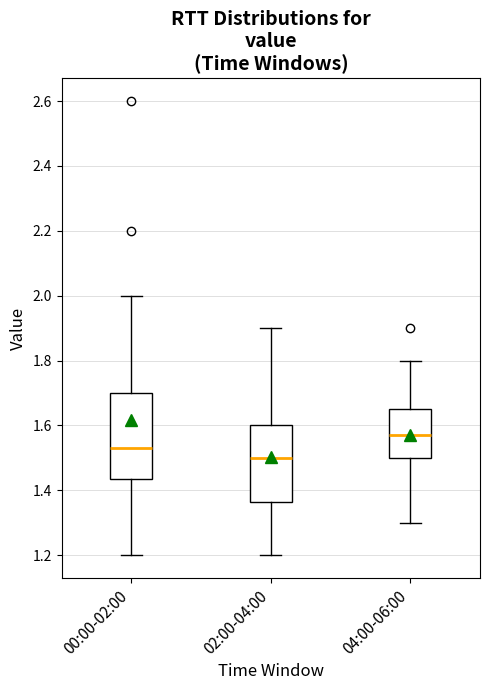

Where does the lower whisker of the box for 00:00-02:00 end on the y-axis? The values are not printed on the chart, so give them approximately, as read against the axis.

1.20